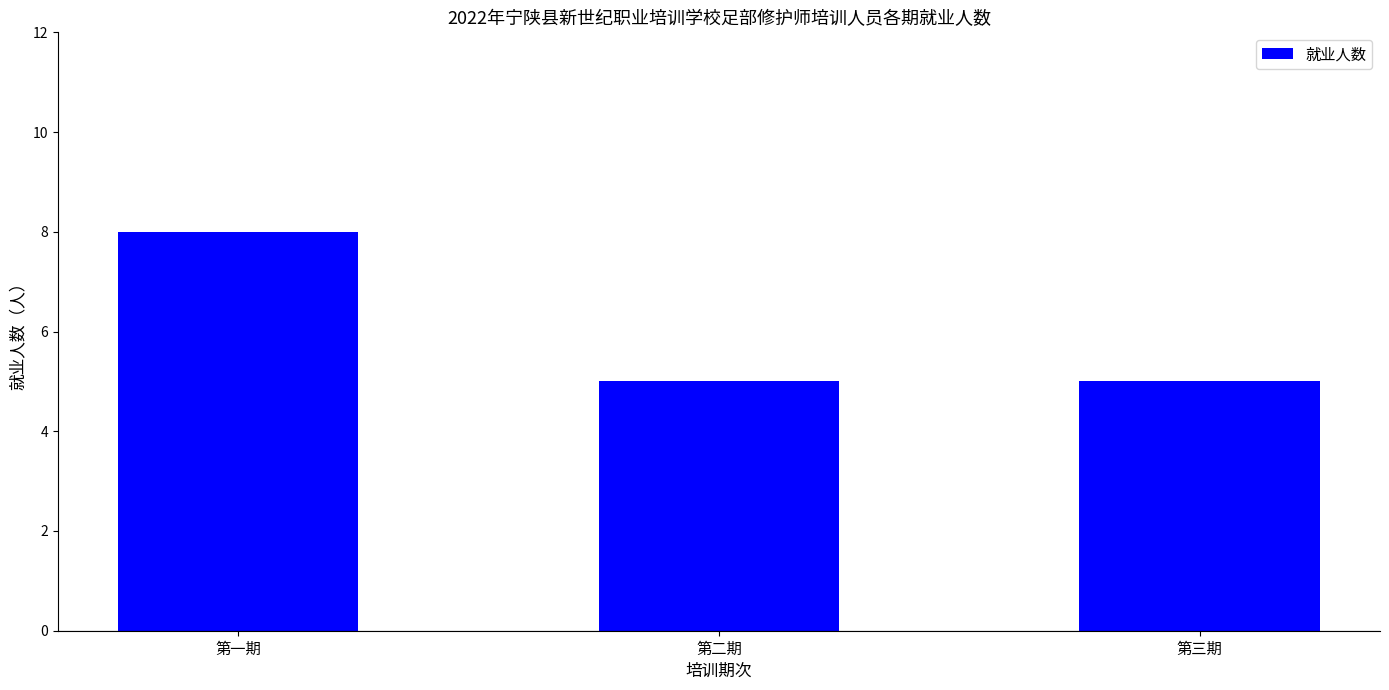

Reading right to left, what are all the values shown in this chart?

5	5	8